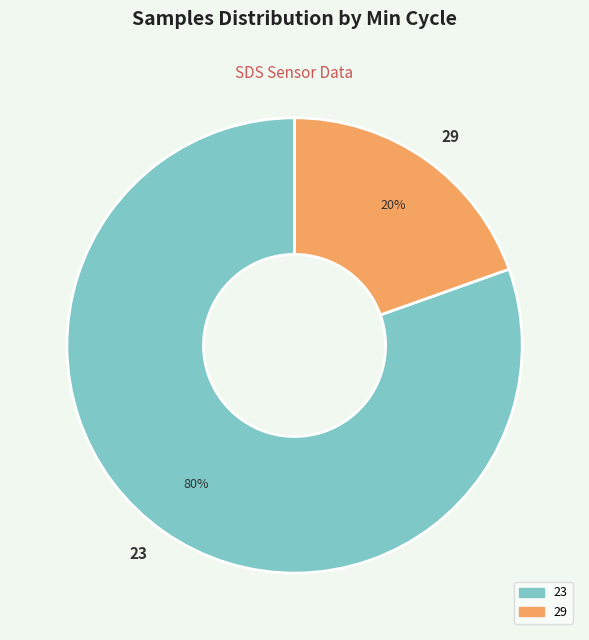

Which has a higher value, 23 or 29?

23